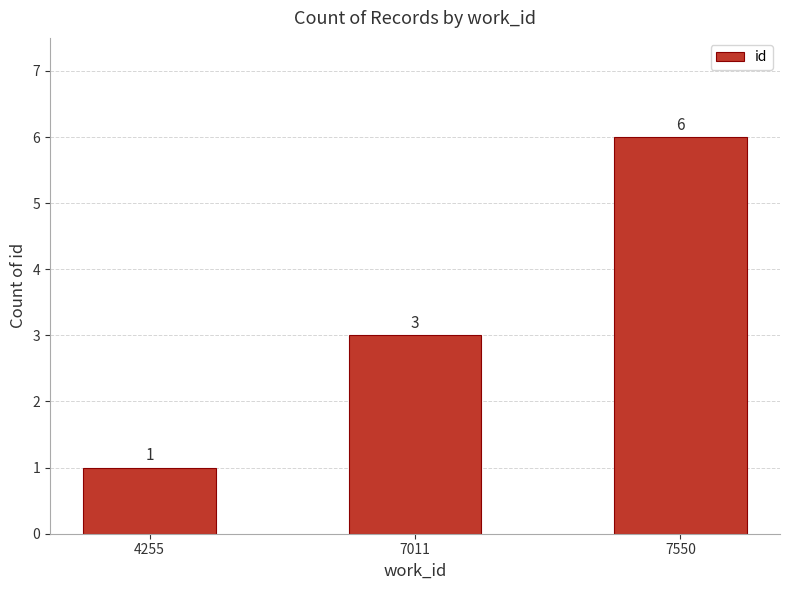

At which label is the value closest to 3?

7011